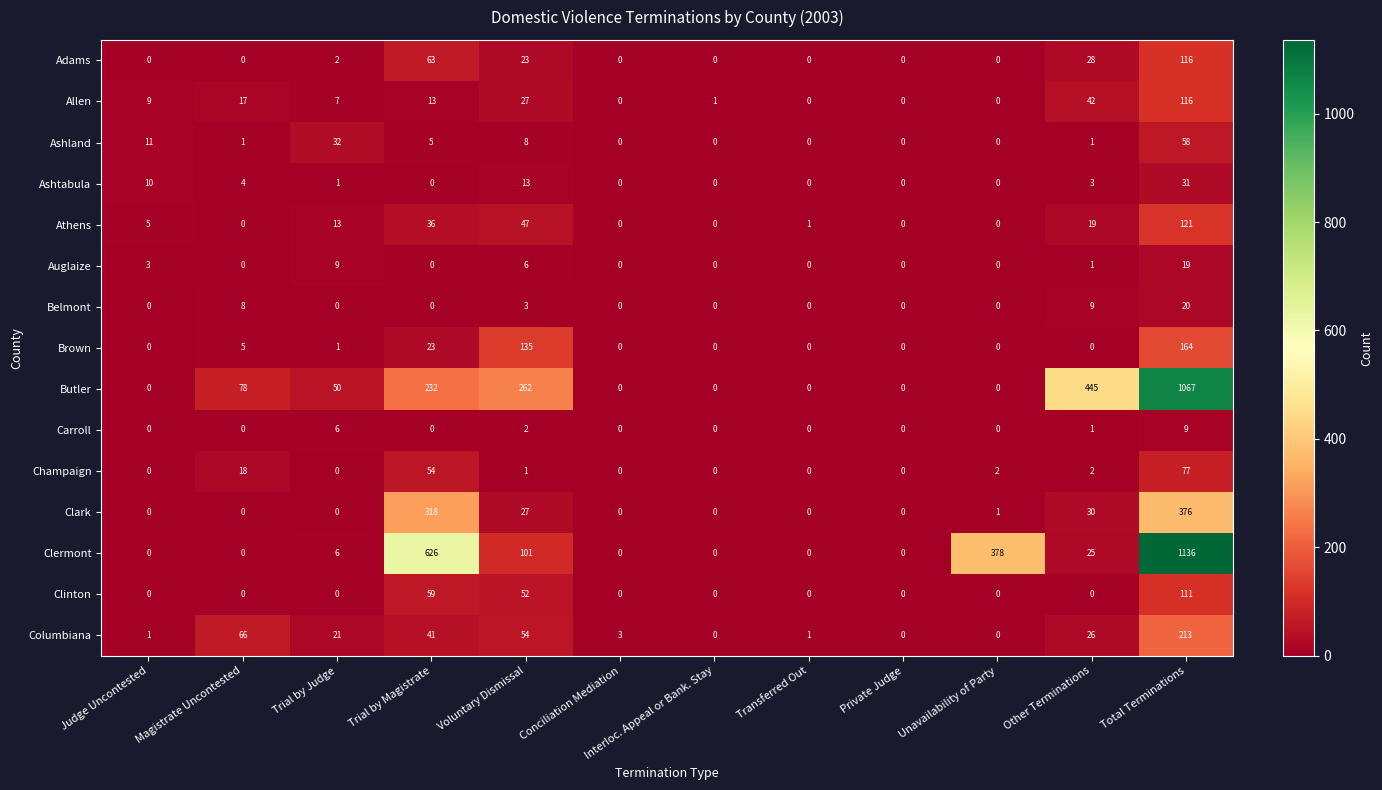

Which label corresponds to the largest value in the chart?

Total Terminations